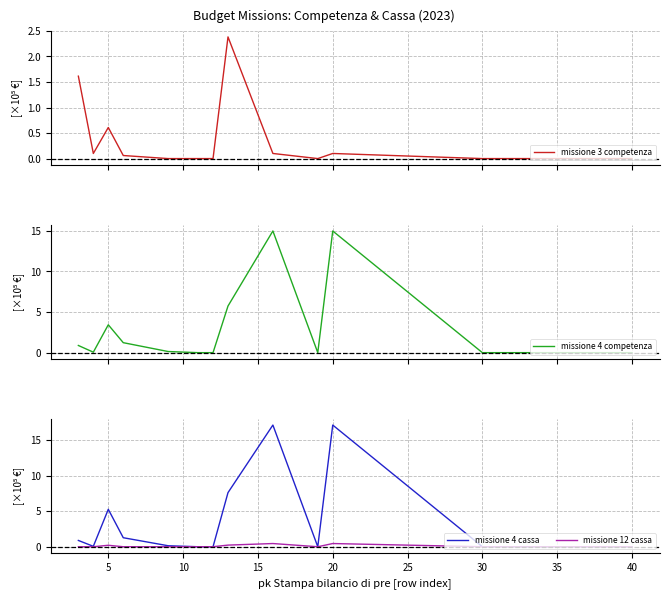

The missione 4 cassa series shows 0.0 at 35. True or false?

True